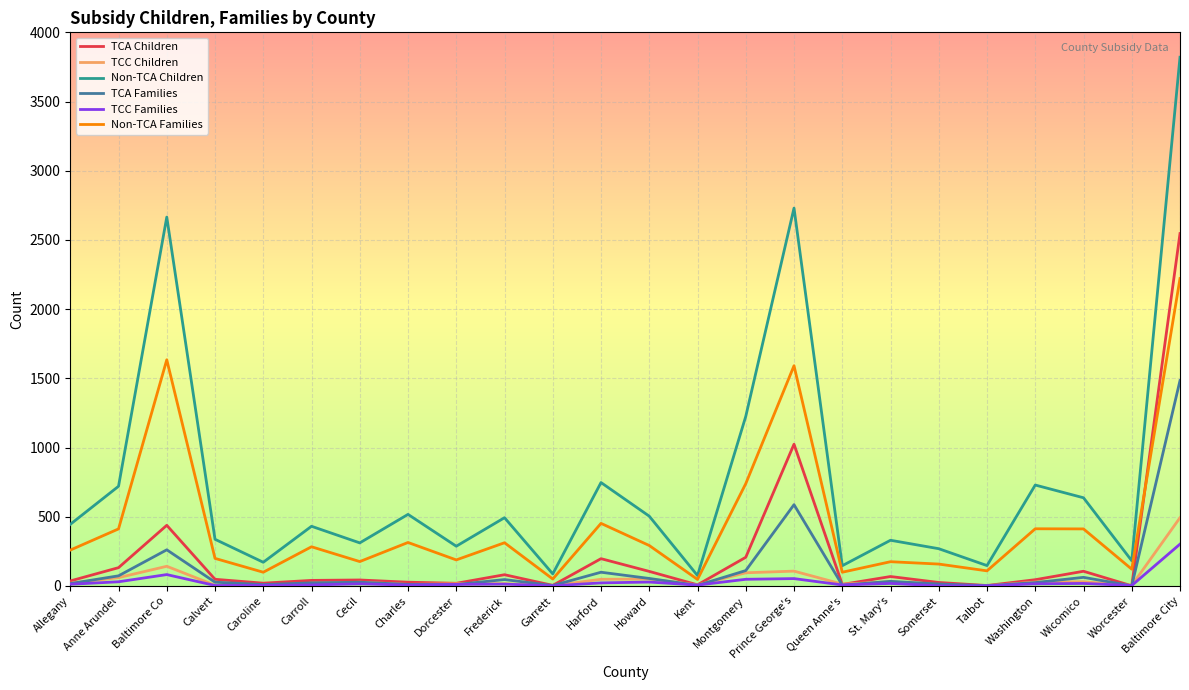

What is the greatest value displayed?

3820